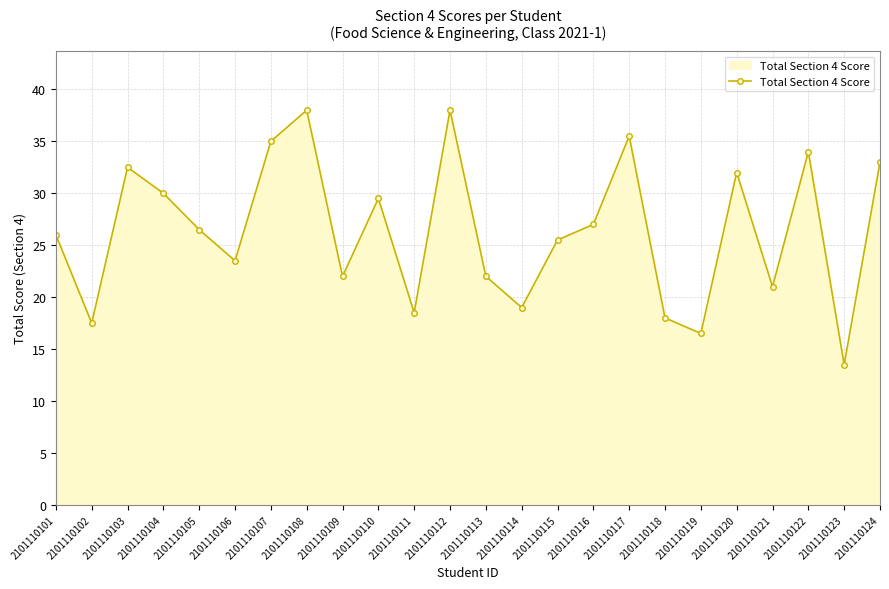

At which label is the value closest to 25?

2101110115